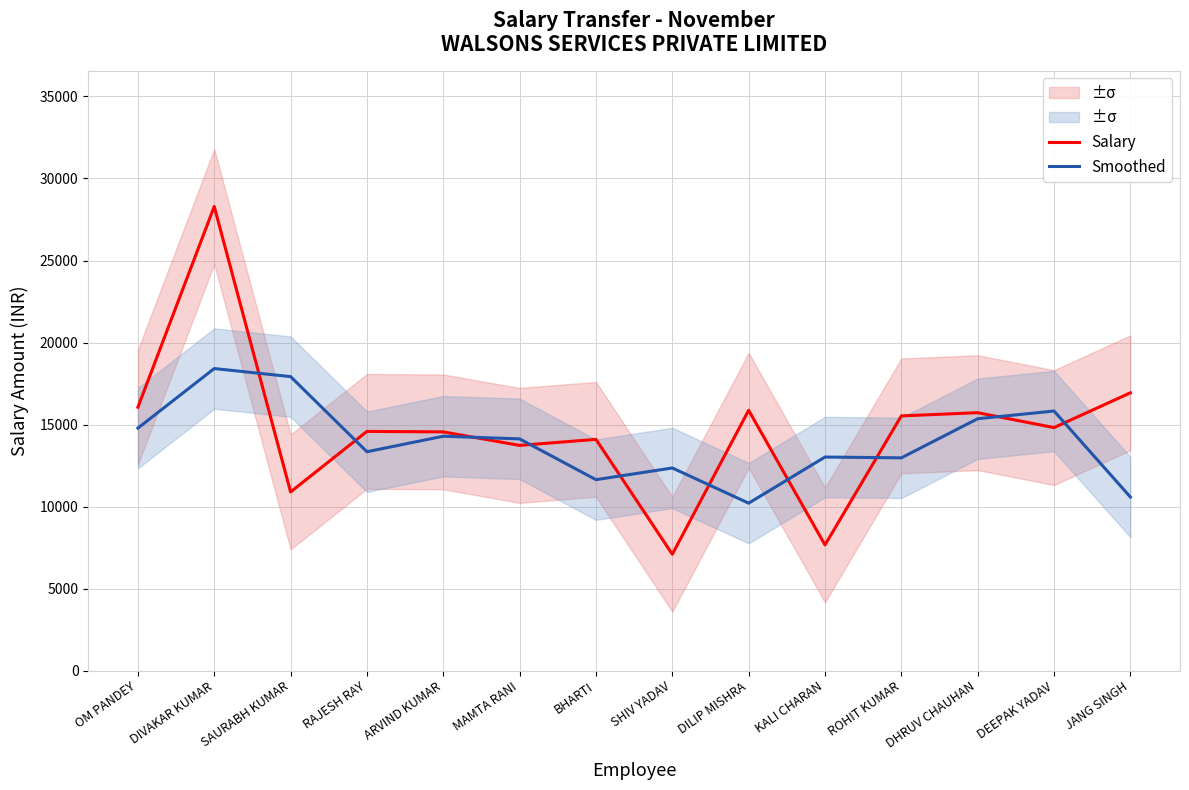

What is the spread (max minus min) of values at DIVAKAR KUMAR?

9878.3